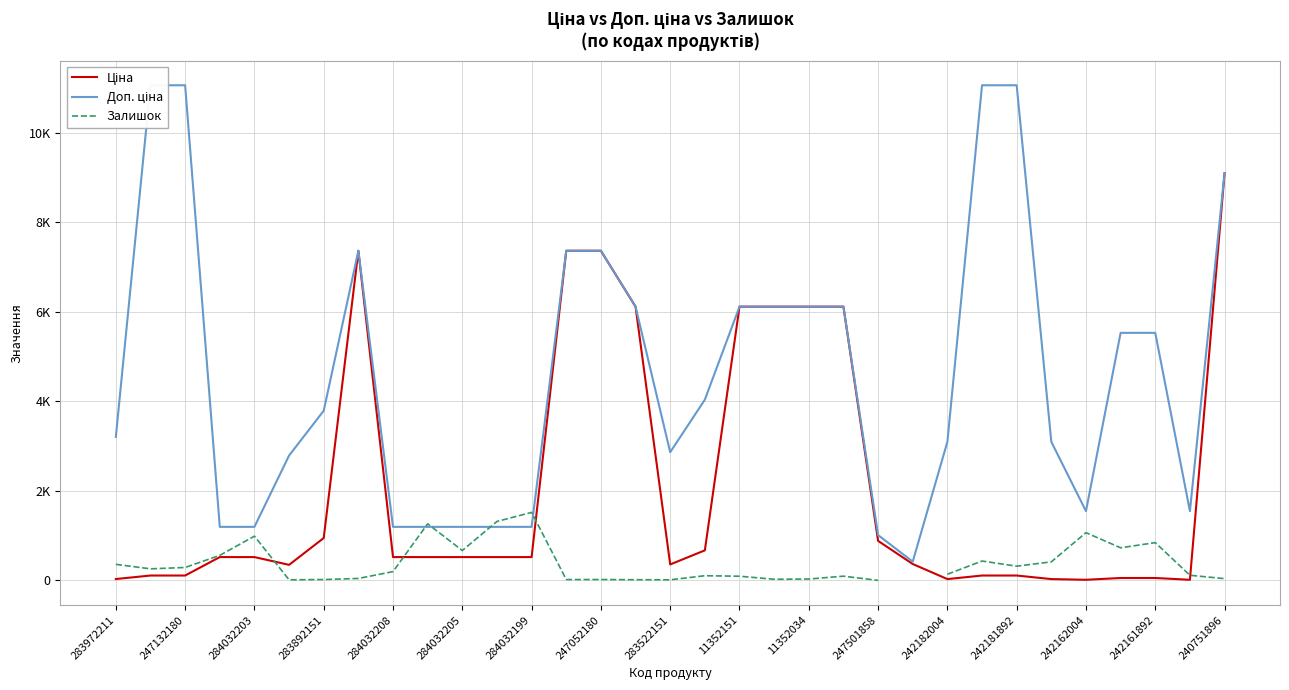

True or false: Ціна and Доп. ціна intersect in this chart.

False